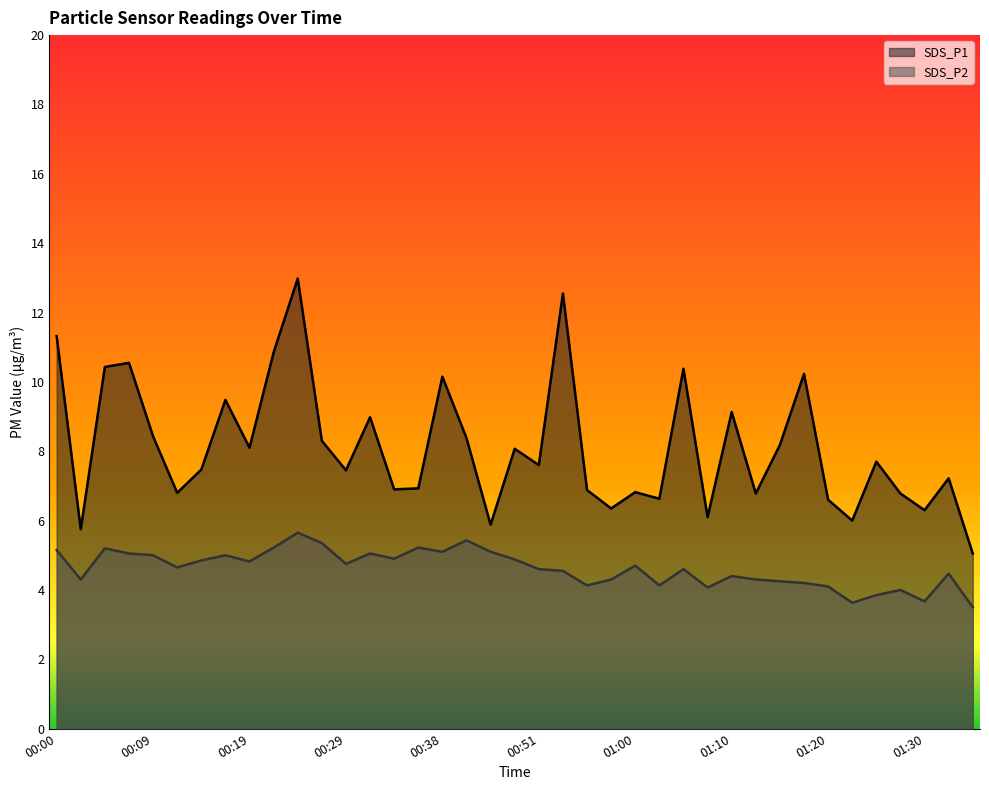

How many series are shown in this chart?

2